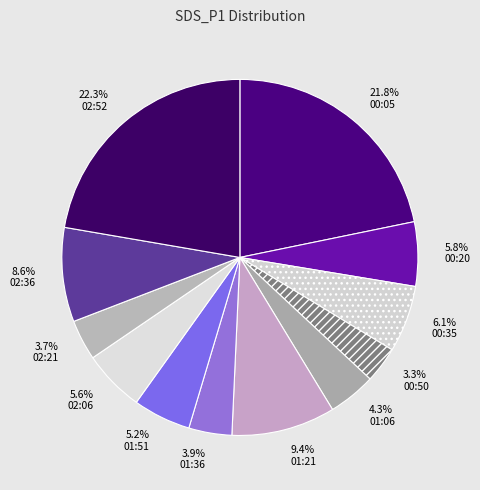

Does any single category account for the majority?

No